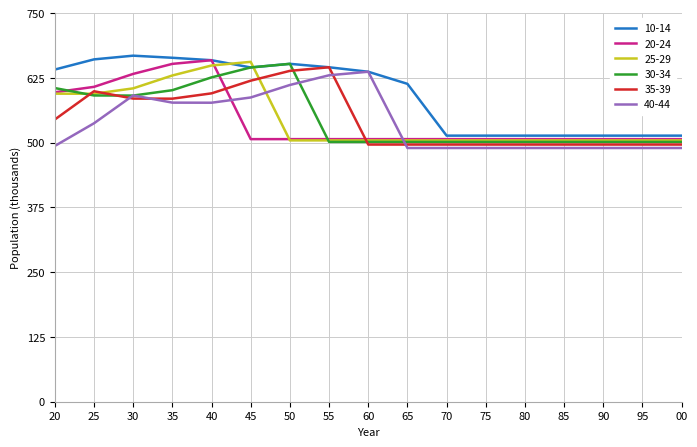

Does the chart have visible grid lines?

Yes